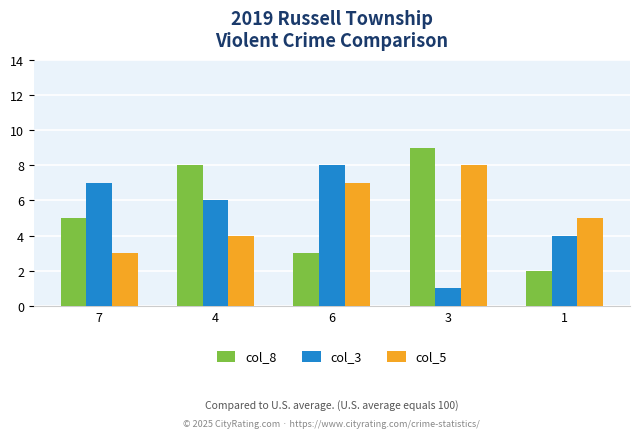

What value does the col_5 series have at 3?

8